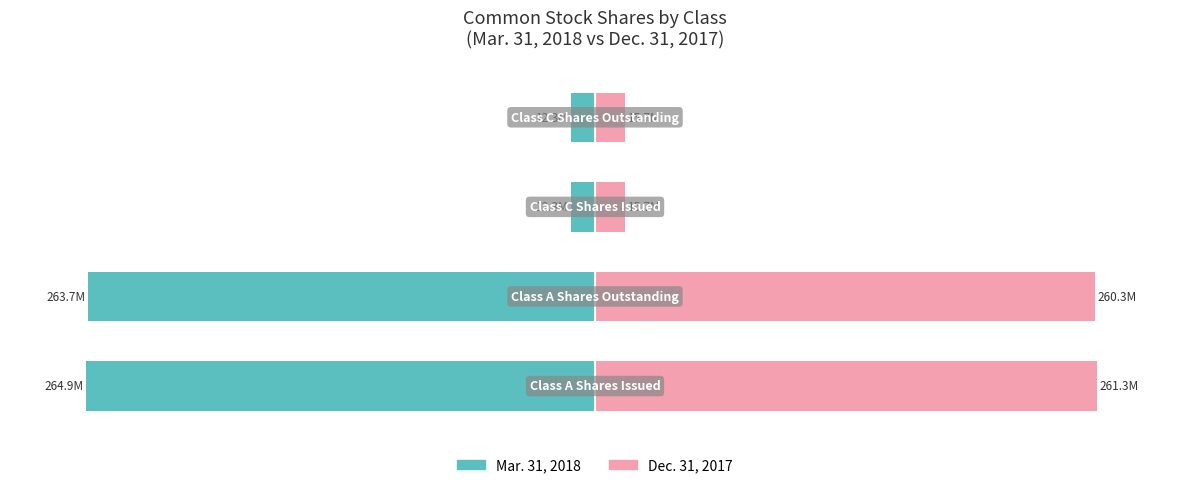

At 3, list the series in order from smallest to largest.

Mar. 31, 2018, Dec. 31, 2017